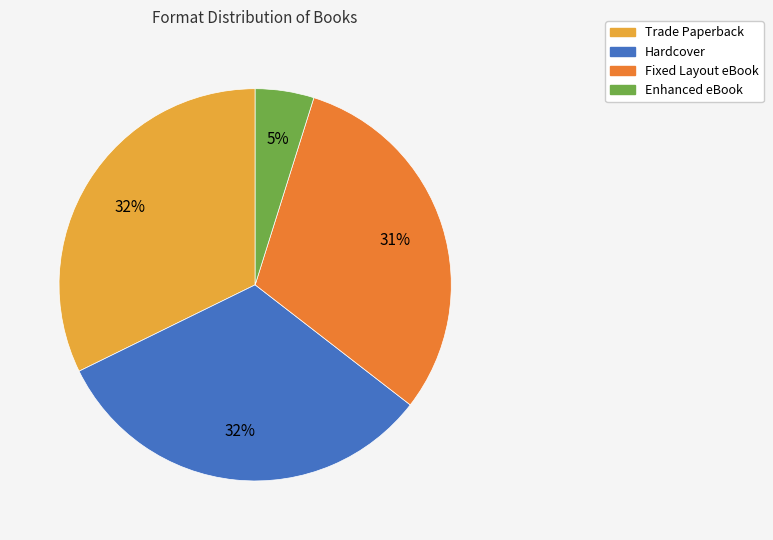

Between Fixed Layout eBook and Enhanced eBook, which is larger?

Fixed Layout eBook